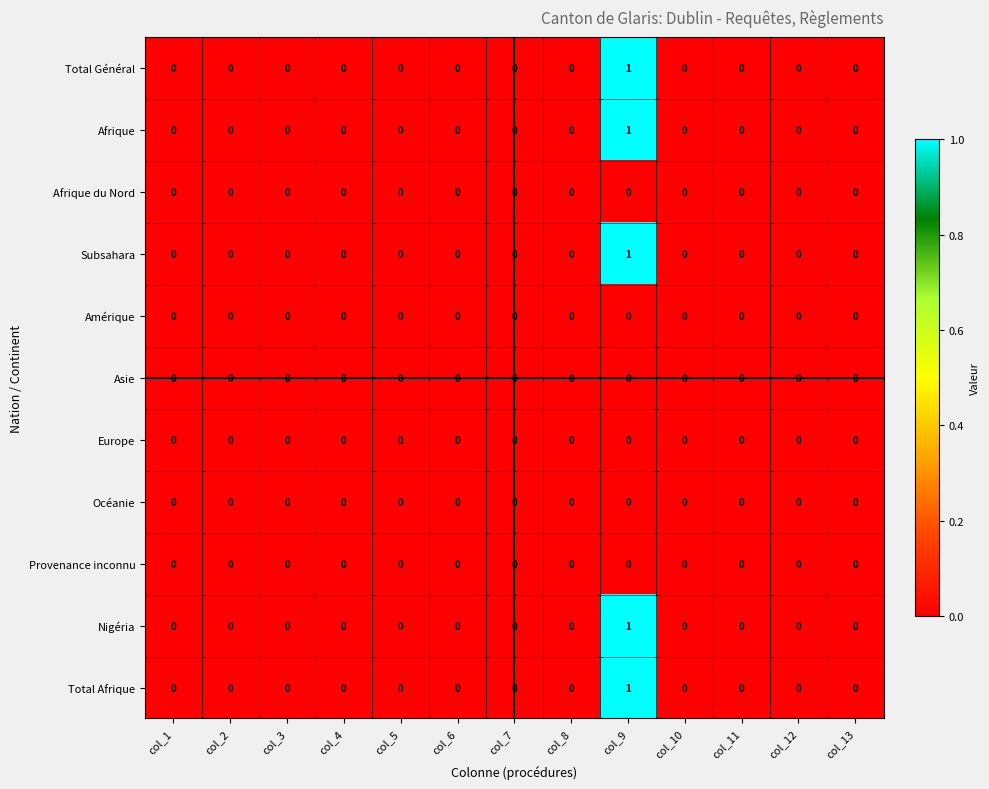

At which category is the sum across all series the highest?

col_9